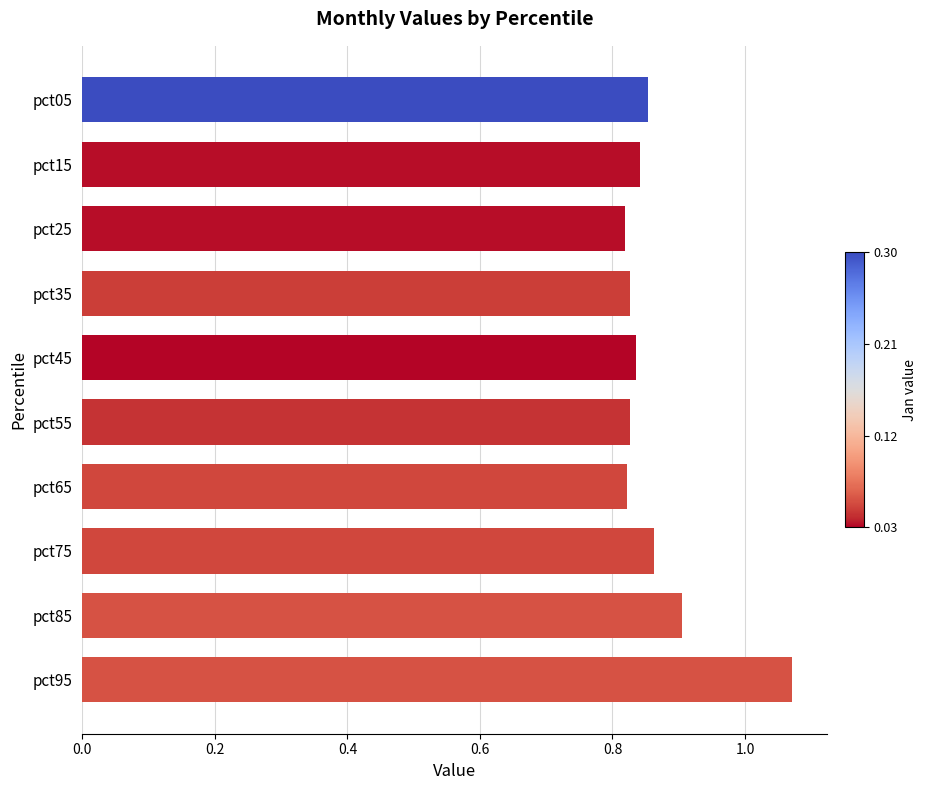

What is the sum of the values at pct65 and pct95?

1.9